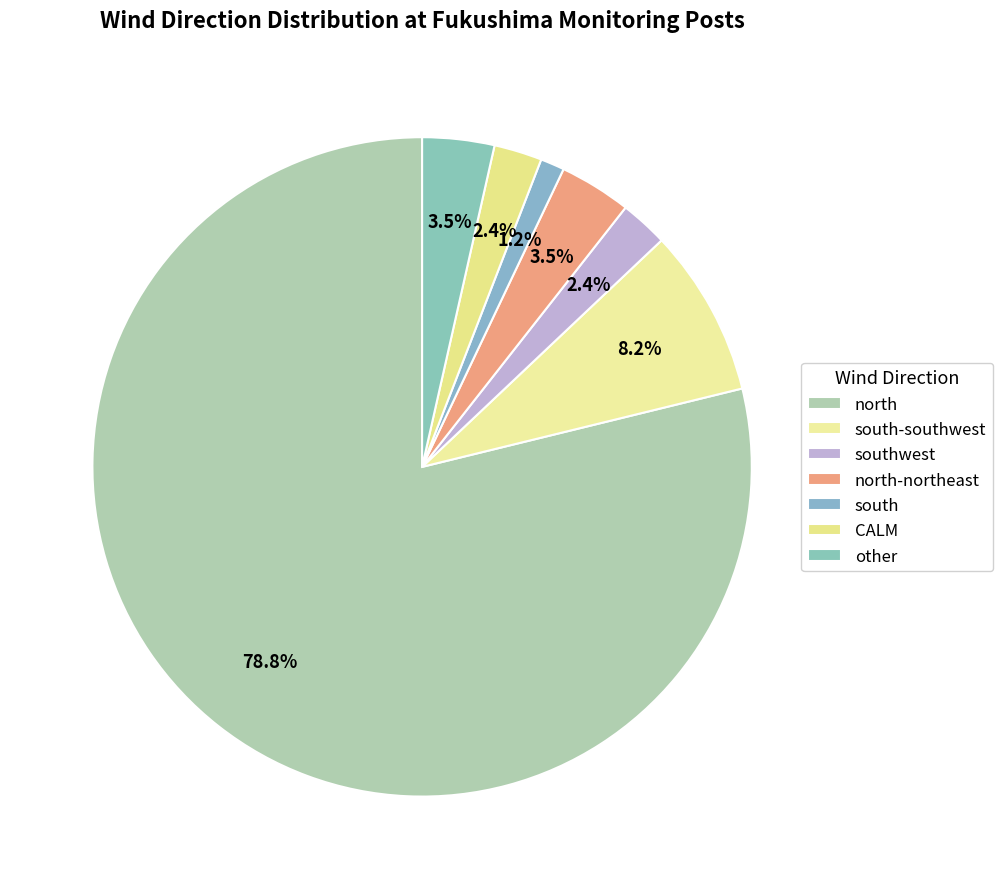

Is it true that south is 1% of the pie?

True